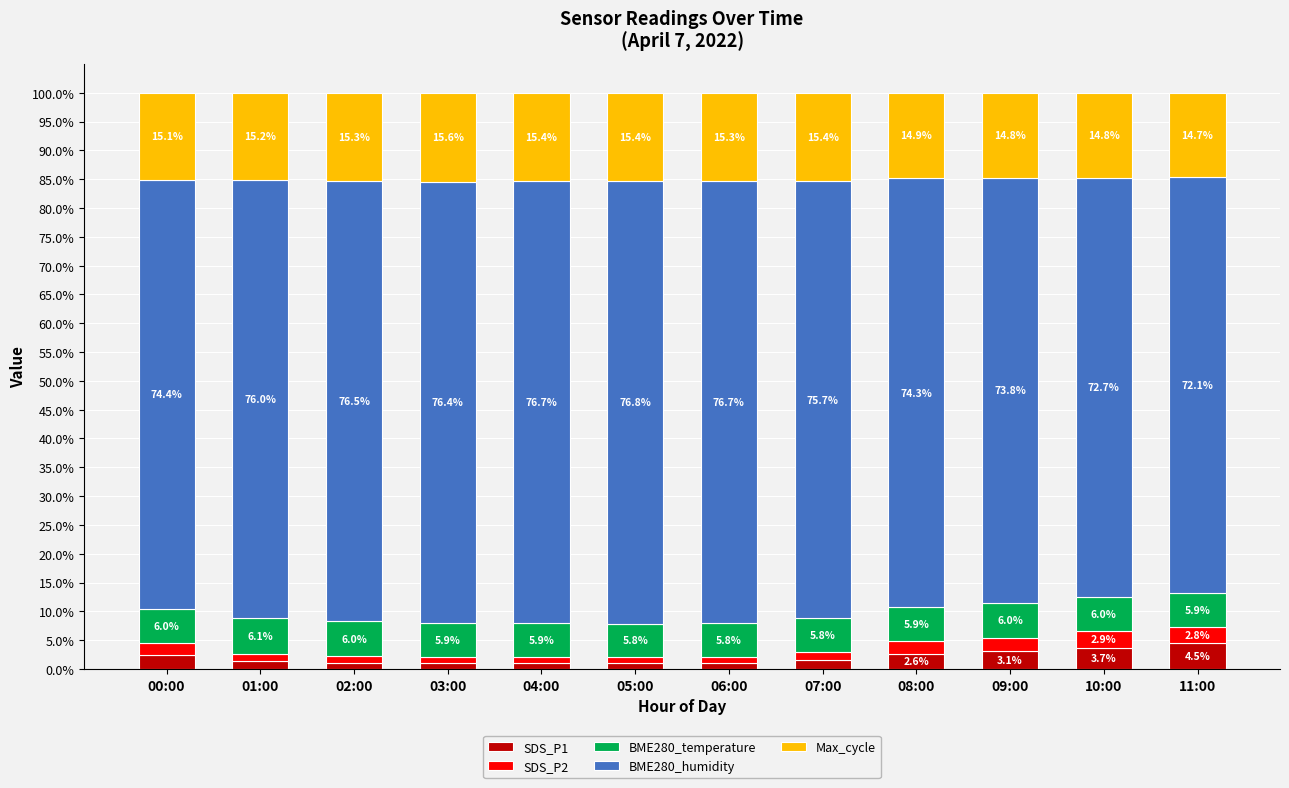

Are the bars grouped side by side (vs. stacked)?

No